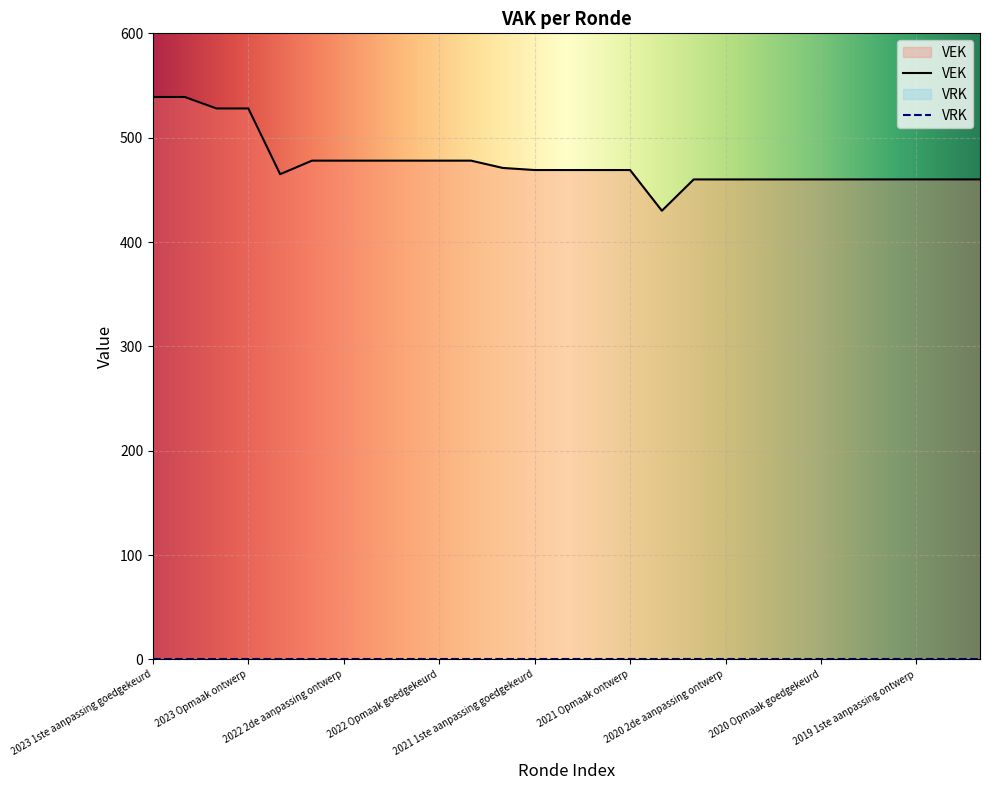

The chart shows a value of 707 at 2019 1ste aanpassing goedgekeurd. True or false?

False